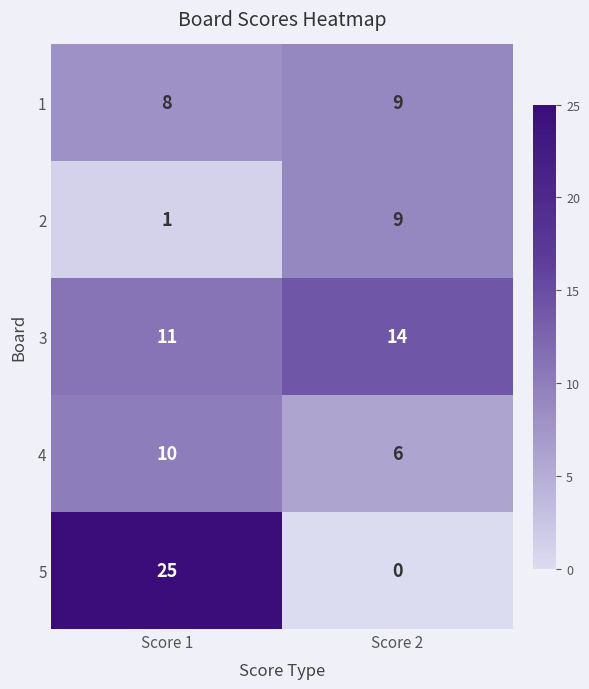

At which category is the sum across all series the highest?

Score 1